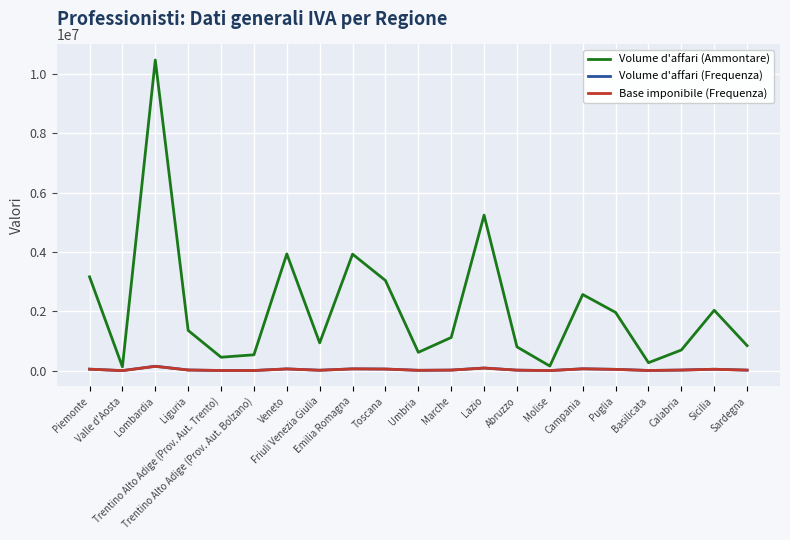

Which series has the largest range (max minus min)?

Volume d'affari (Ammontare)